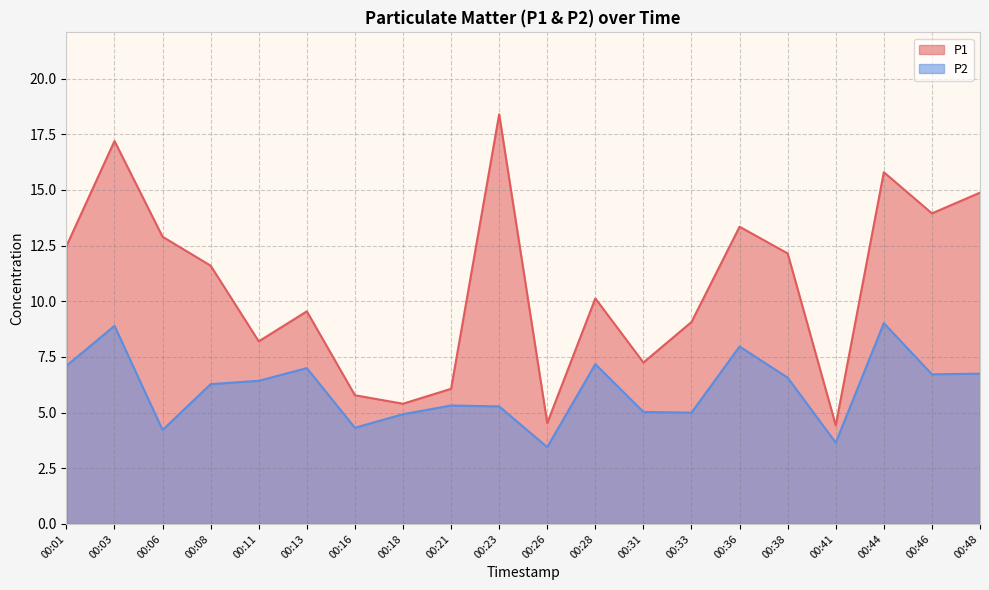

How many values in the P1 series are below 11?

10